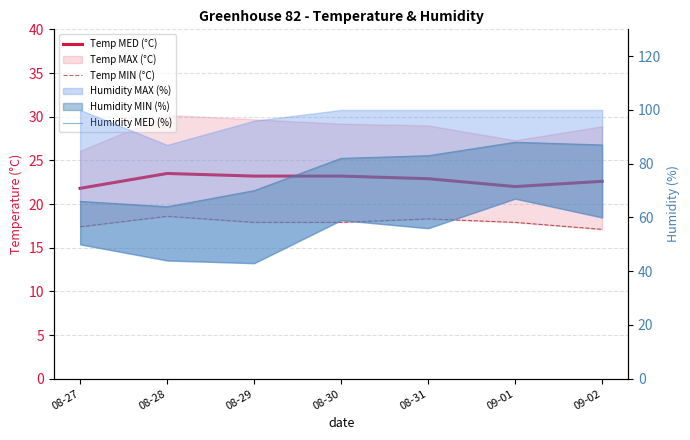

What position from the right is 08-31?

3